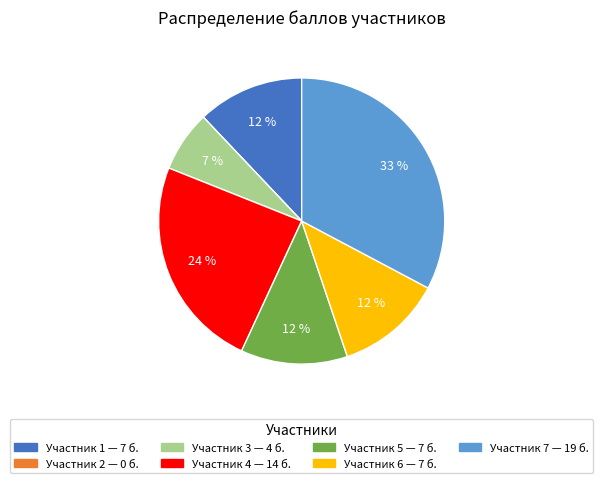

To the nearest percent, what is the average slice percentage?

14%